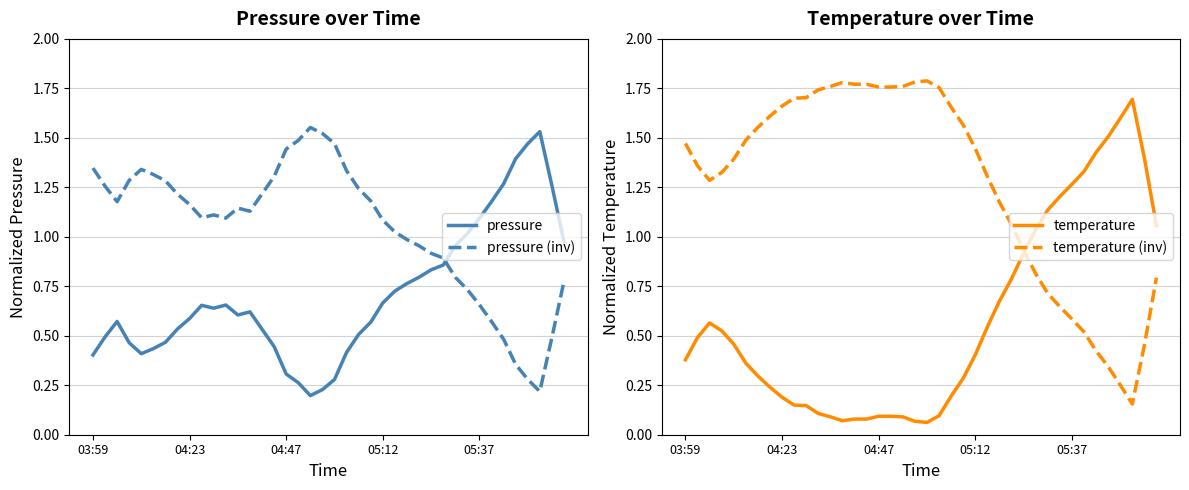

At which category does temperature reach its first local valley?

13